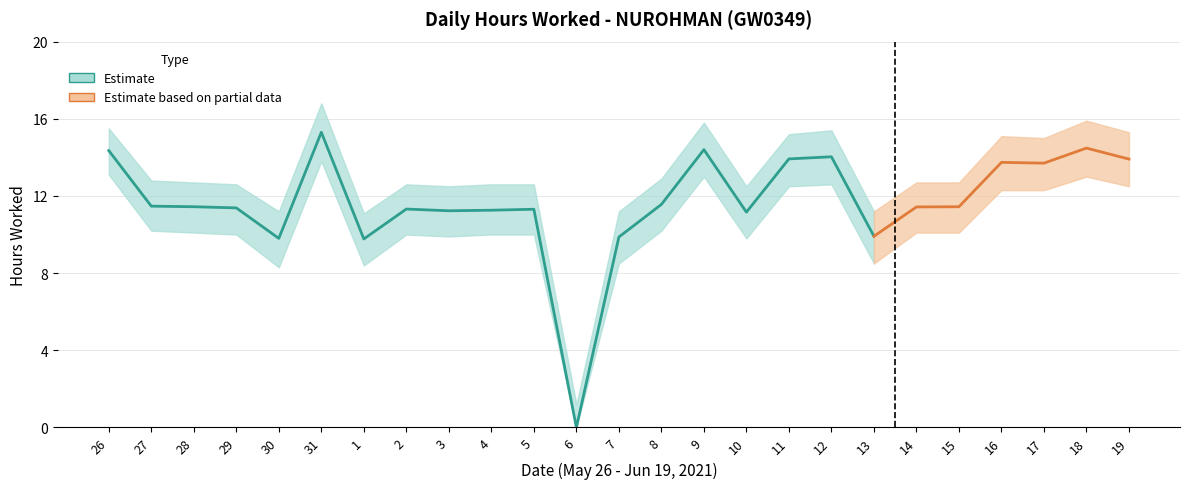

How many values in the Hours Worked series exceed 11?

20